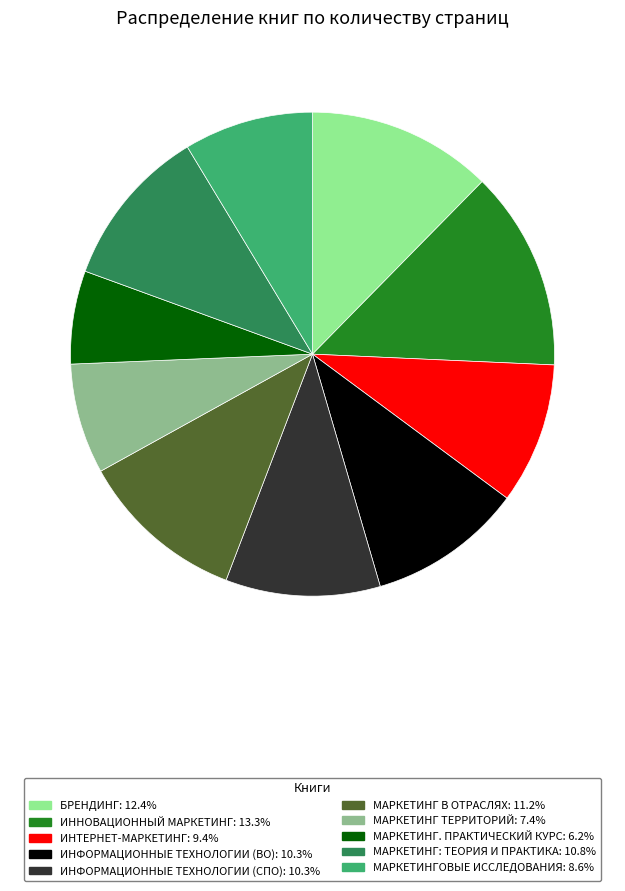

What is the ratio of the value at ИНФОРМАЦИОННЫЕ ТЕХНОЛОГИИ (ВО): 10.3% to the value at МАРКЕТИНГОВЫЕ ИССЛЕДОВАНИЯ: 8.6%?

1.2